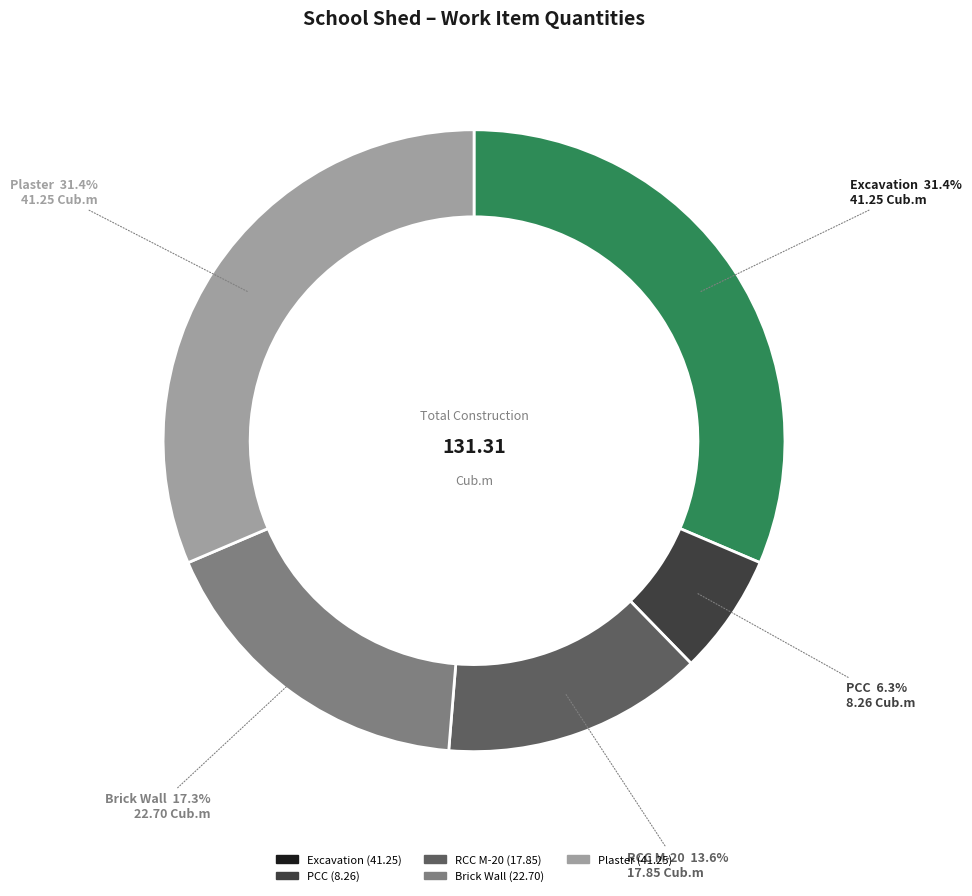

What is the ratio of the value at RCC M-20 to the value at Brick Wall?

0.8